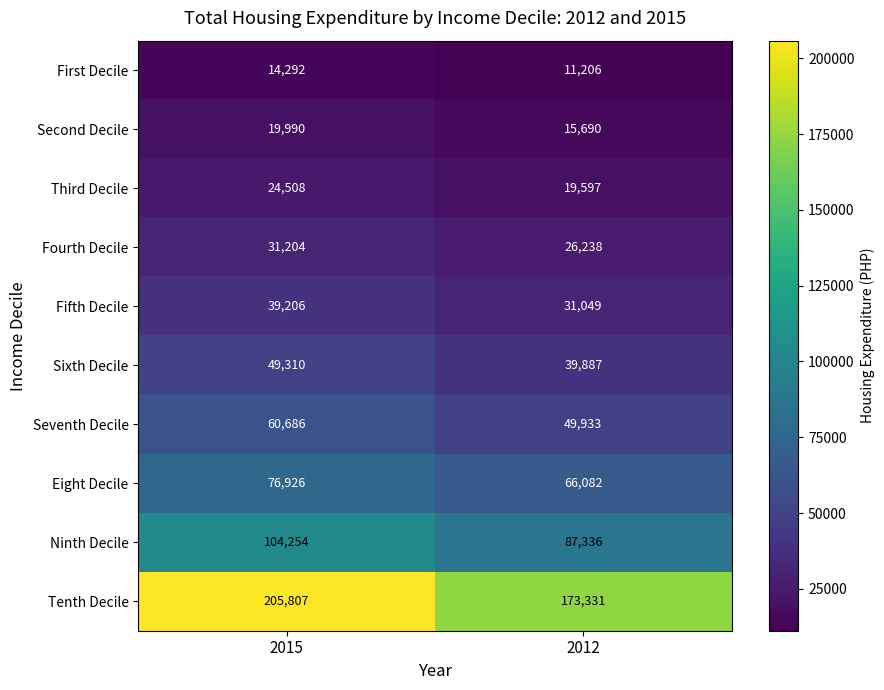

The Fourth Decile series shows 26238 at 2012. True or false?

True